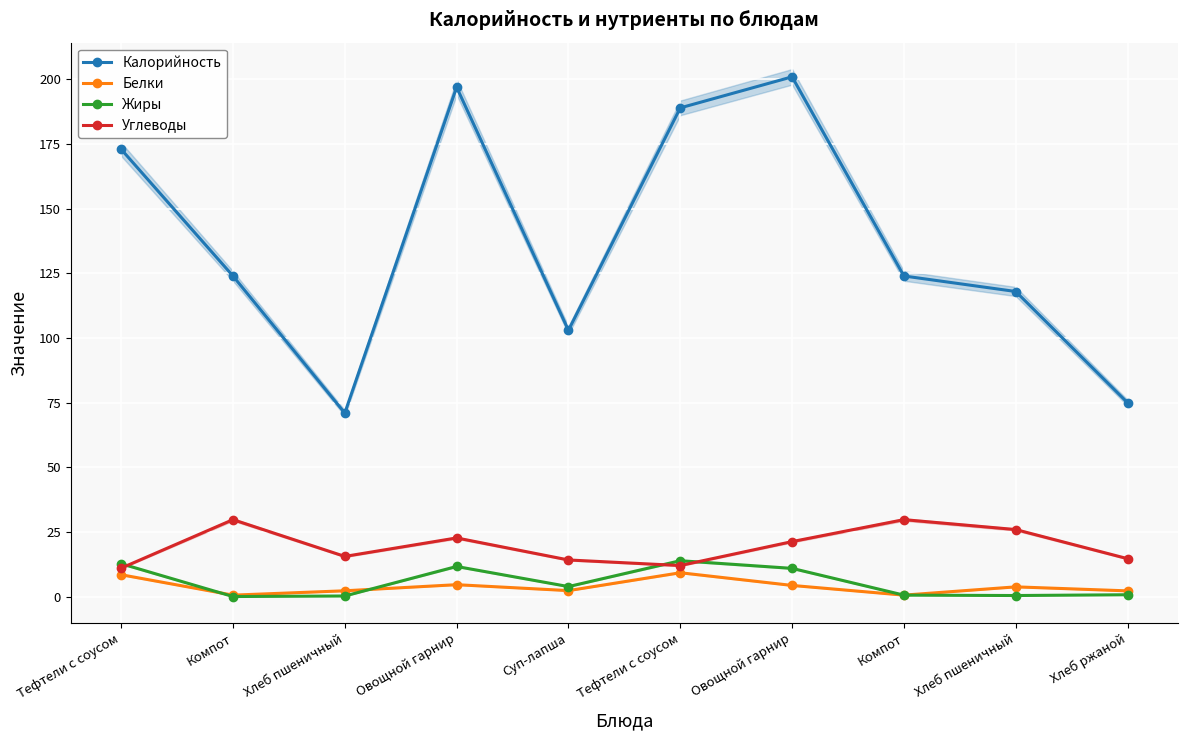

At which label does Жиры first exceed 3?

Тефтели с соусом